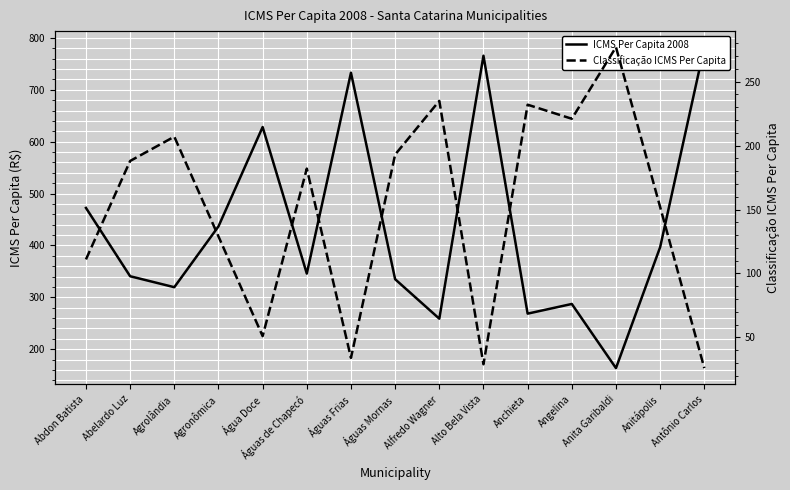

What is the label of the 1st point from the left?

Abdon Batista